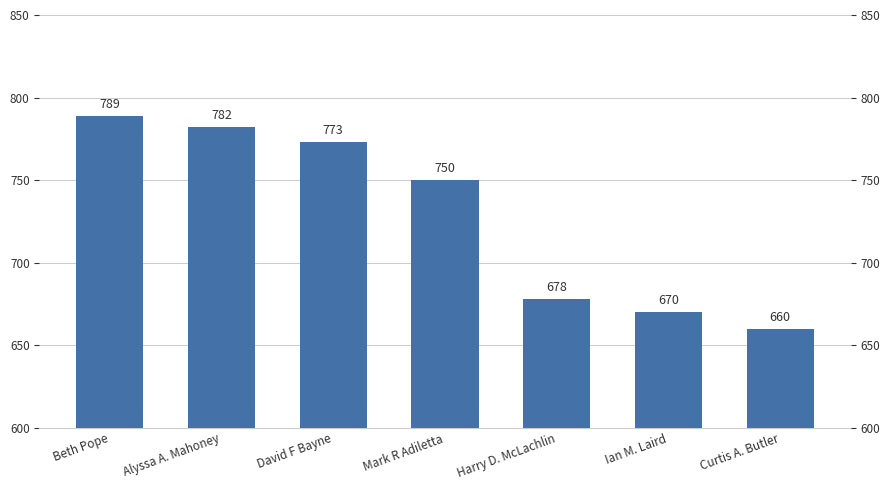

What is the average value?

729